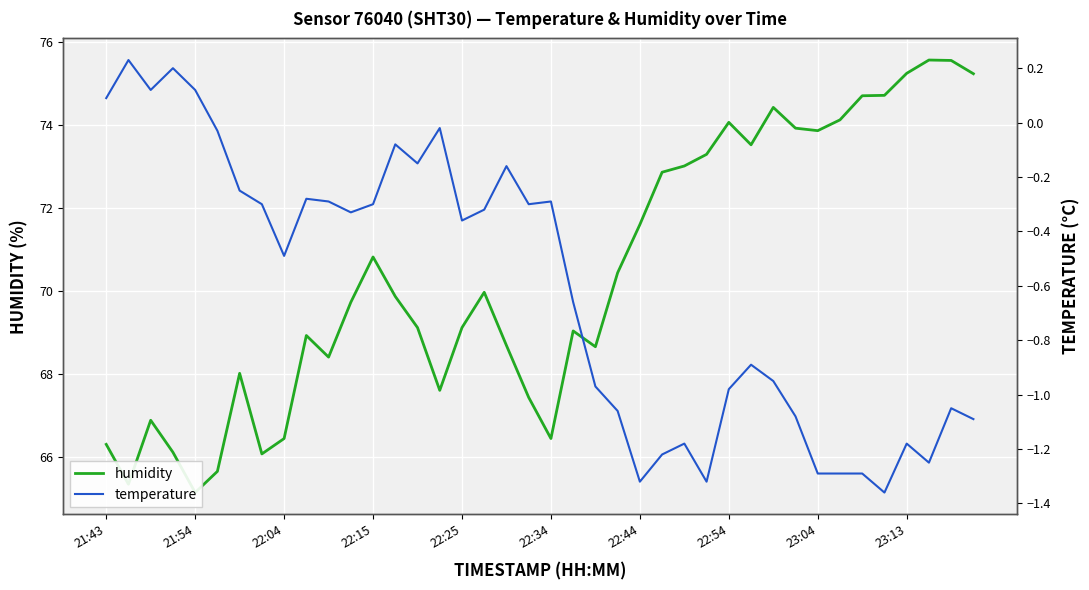

Reading left to right, list all the values displayed in this chart.

humidity: 66.3	65.3	66.9	66.1	65.2	65.7	68.0	66.1	66.5	68.9	68.4	69.7	70.8	69.9	69.1	67.6	69.1	70.0	68.7	67.4	66.5	69.0	68.7	70.4	71.6	72.9	73.0	73.3	74.1	73.5	74.4	73.9	73.9	74.1	74.7	74.7	75.2	75.6	75.5	75.2
temperature: 0.1	0.2	0.1	0.2	0.1	-0.0	-0.2	-0.3	-0.5	-0.3	-0.3	-0.3	-0.3	-0.1	-0.1	-0.0	-0.4	-0.3	-0.2	-0.3	-0.3	-0.7	-1.0	-1.1	-1.3	-1.2	-1.2	-1.3	-1.0	-0.9	-0.9	-1.1	-1.3	-1.3	-1.3	-1.4	-1.2	-1.2	-1.1	-1.1